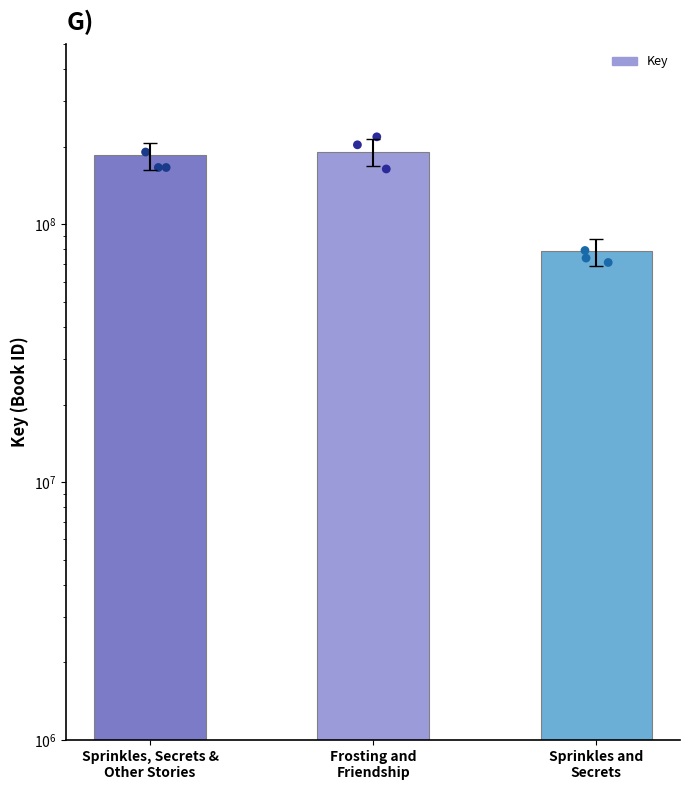

Approximately how many times larger is the value at Frosting and
Friendship compared to Sprinkles, Secrets &
Other Stories?

1.0